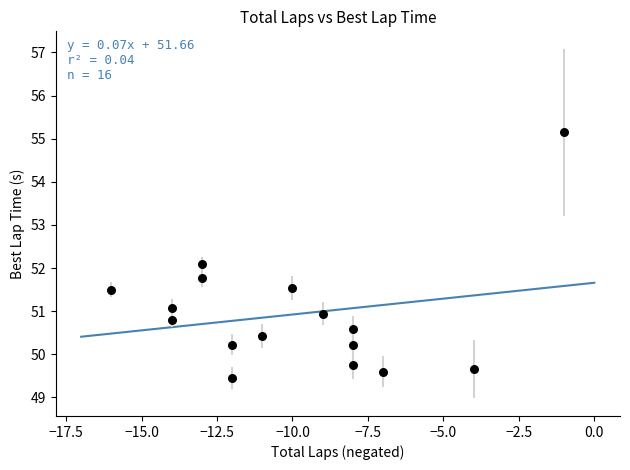

What is the range of X values (max minus min)?

15.0